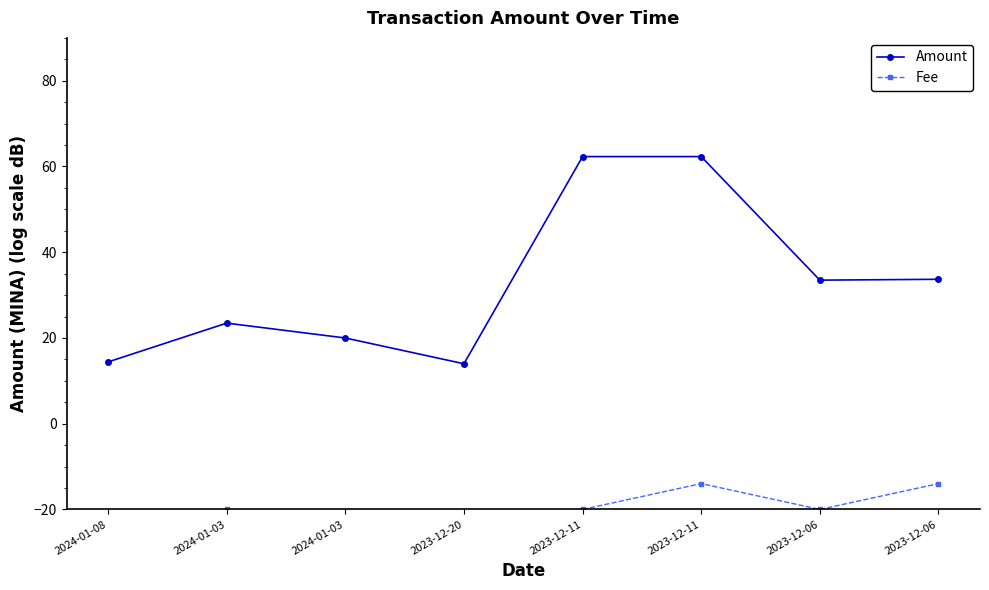

At which label does Amount first exceed 33?

2023-12-11